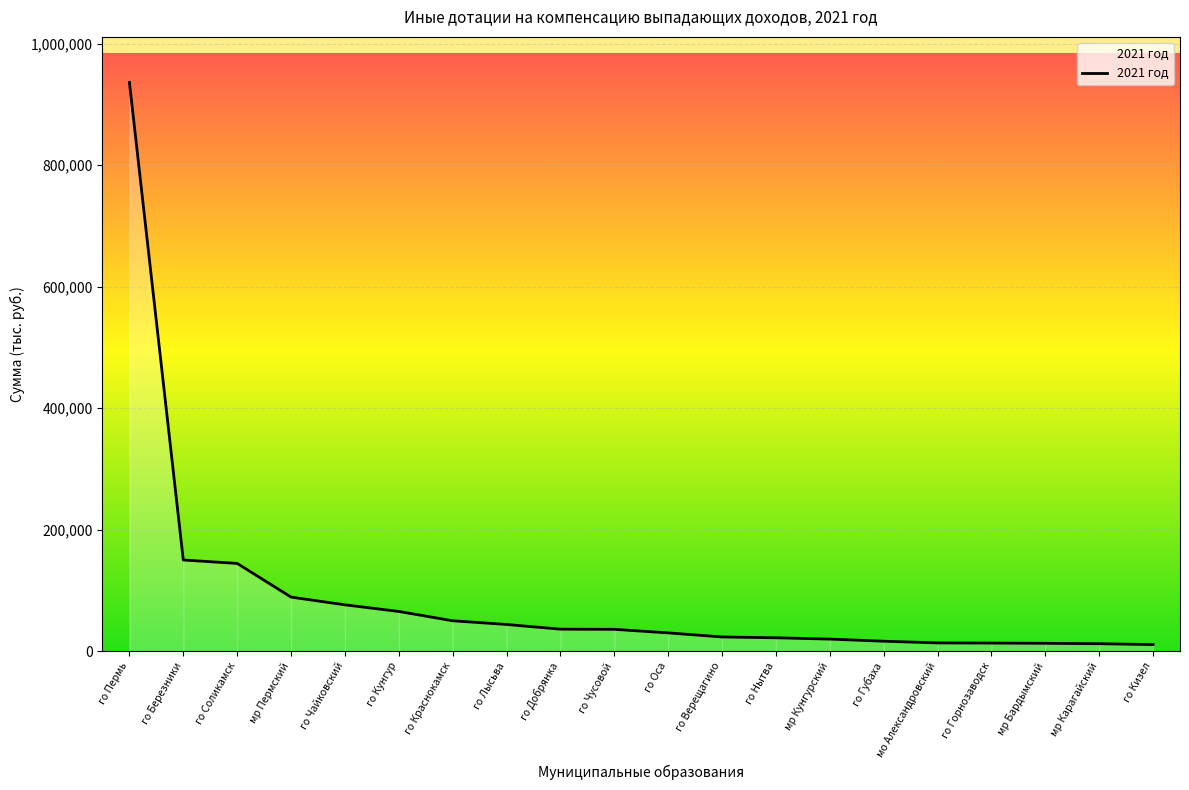

Approximately how many times larger is the value at го Чайковский compared to го Соликамск?

0.5